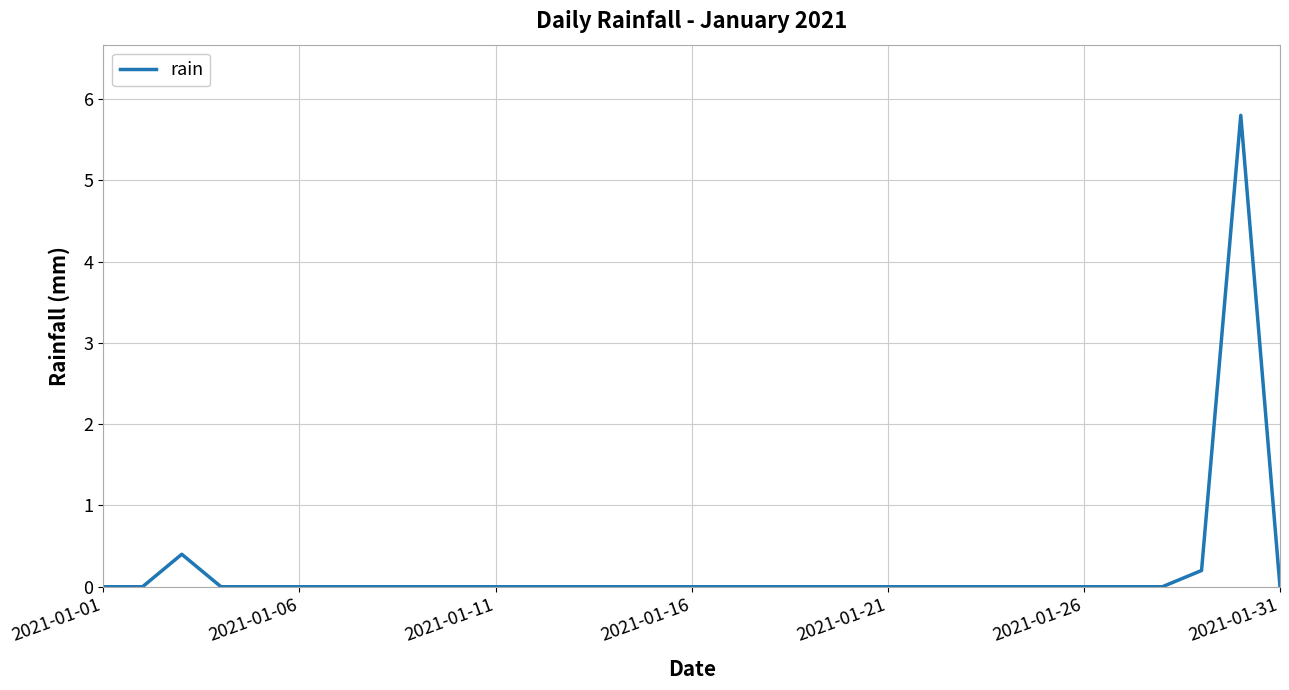

Reading right to left, what are all the values shown in this chart?

0.0	5.8	0.2	0.0	0.0	0.0	0.0	0.0	0.0	0.0	0.0	0.0	0.0	0.0	0.0	0.0	0.0	0.0	0.0	0.0	0.0	0.0	0.0	0.0	0.0	0.0	0.0	0.0	0.4	0.0	0.0